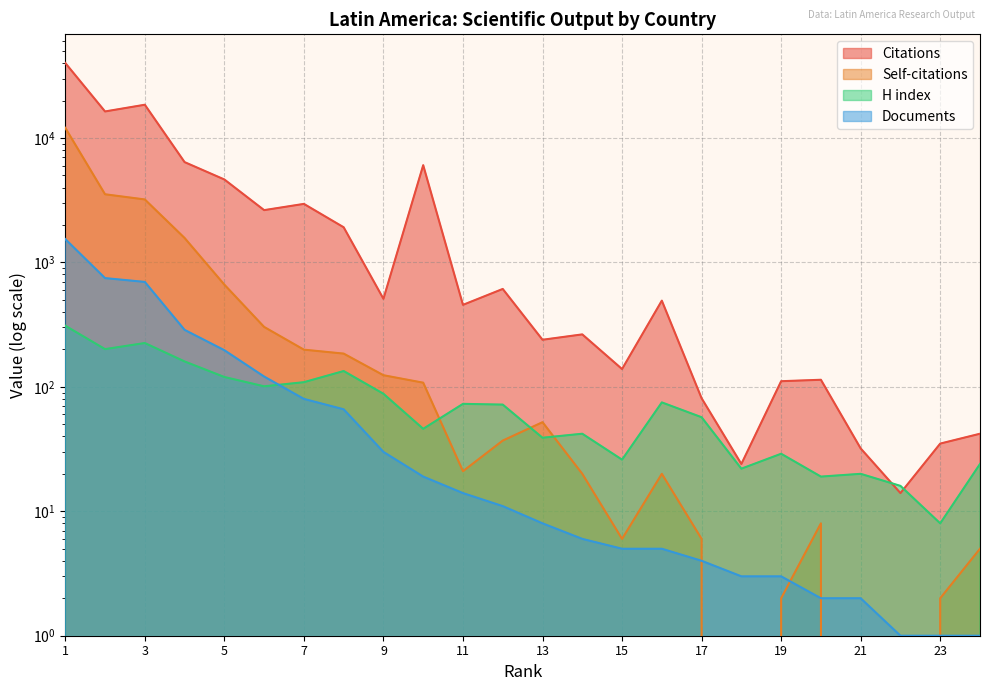

Reading left to right, what are all the values shown in this chart?

Citations: 40071	16336	18499	6398	4640	2631	2953	1916	510	6045	456	612	239	264	139	493	81	24	111	114	32	14	35	42
Self-citations: 12069	3528	3206	1572	663	303	199	185	124	108	21	37	52	20	6	20	6	0	2	8	0	0	2	5
H index: 310	201	225	160	120	101	109	134	88	46	73	72	39	42	26	75	57	22	29	19	20	16	8	24
Documents: 1540	748	697	287	197	121	80	66	30	19	14	11	8	6	5	5	4	3	3	2	2	1	1	1